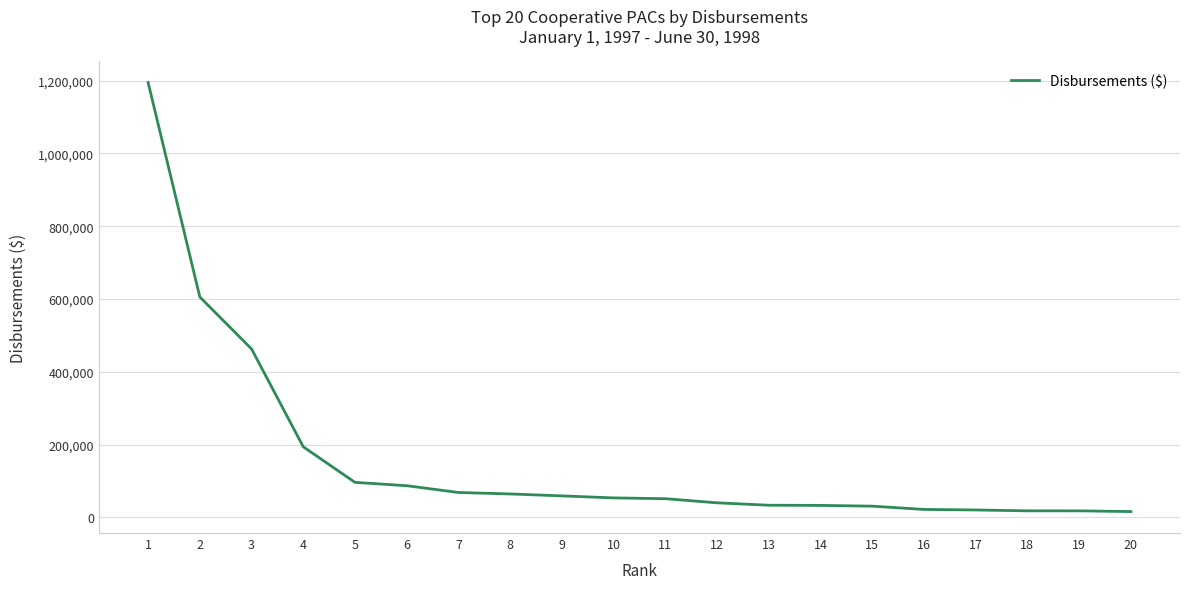

The value at 2 is 230897. True or false?

False